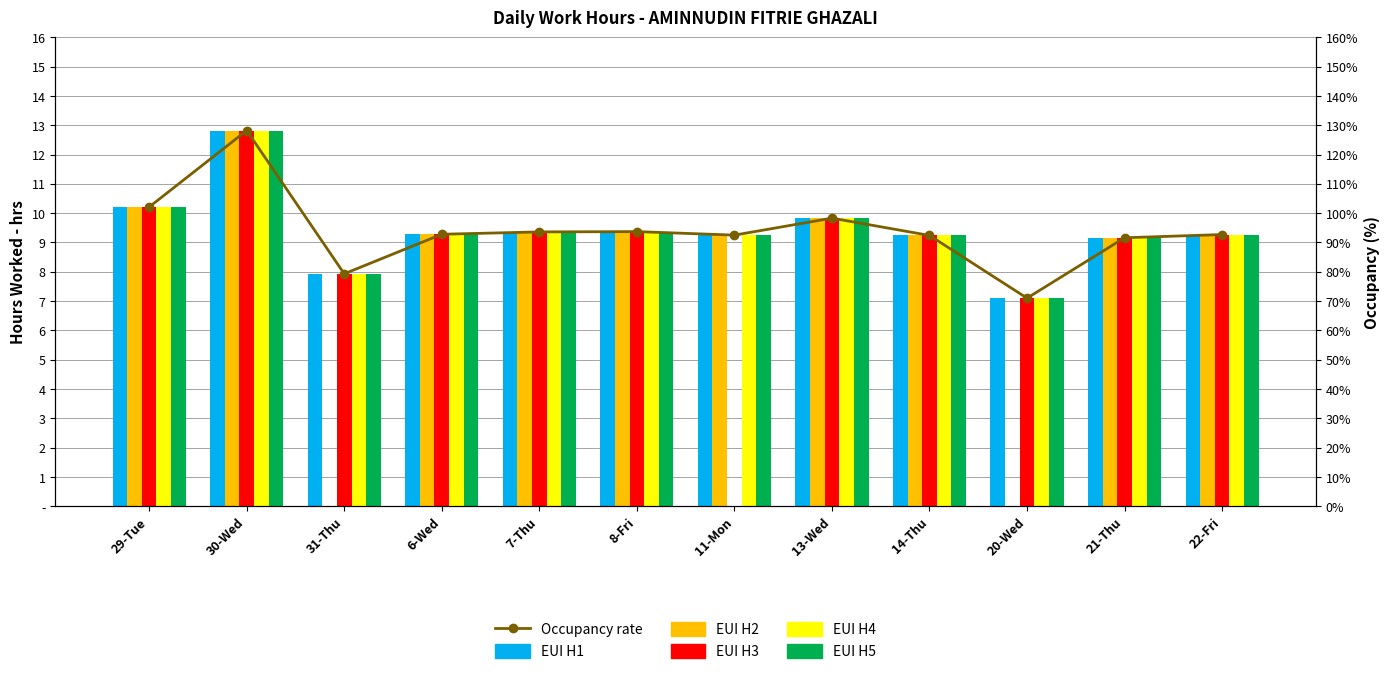

What is the difference between the second highest and second lowest values in the Occupancy rate series?

2.3